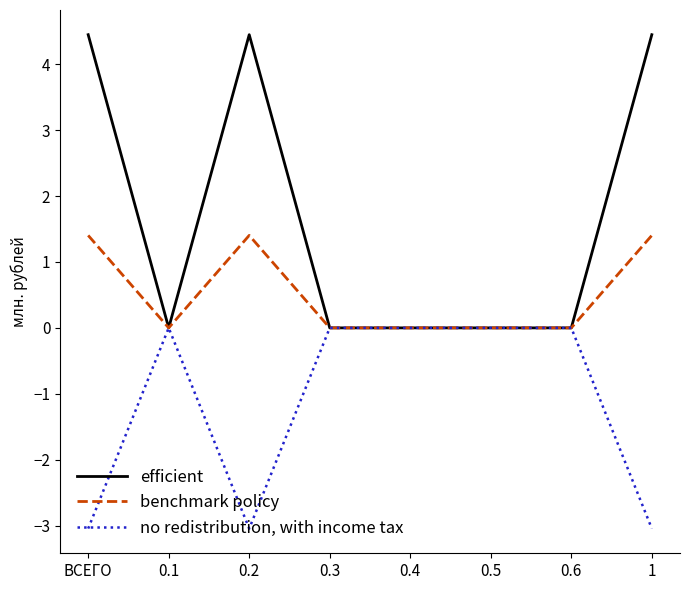

What is the greatest value displayed?

4.5